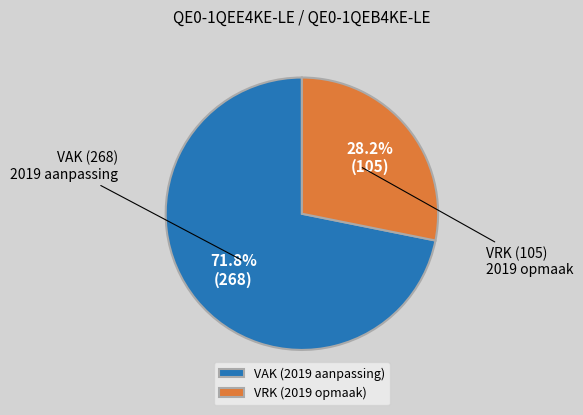

Count the number of slices in the pie.

2